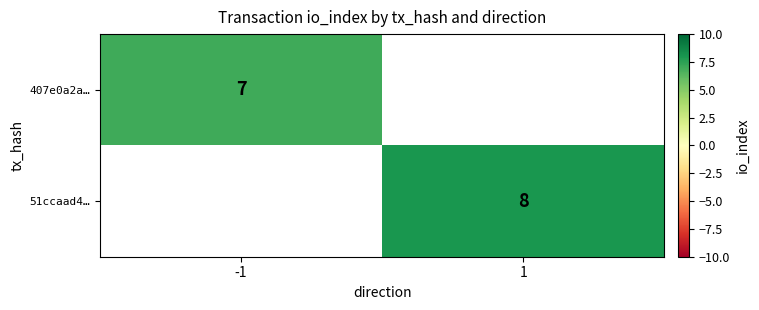

The value of 407e0a2a… at -1 is 2. True or false?

False